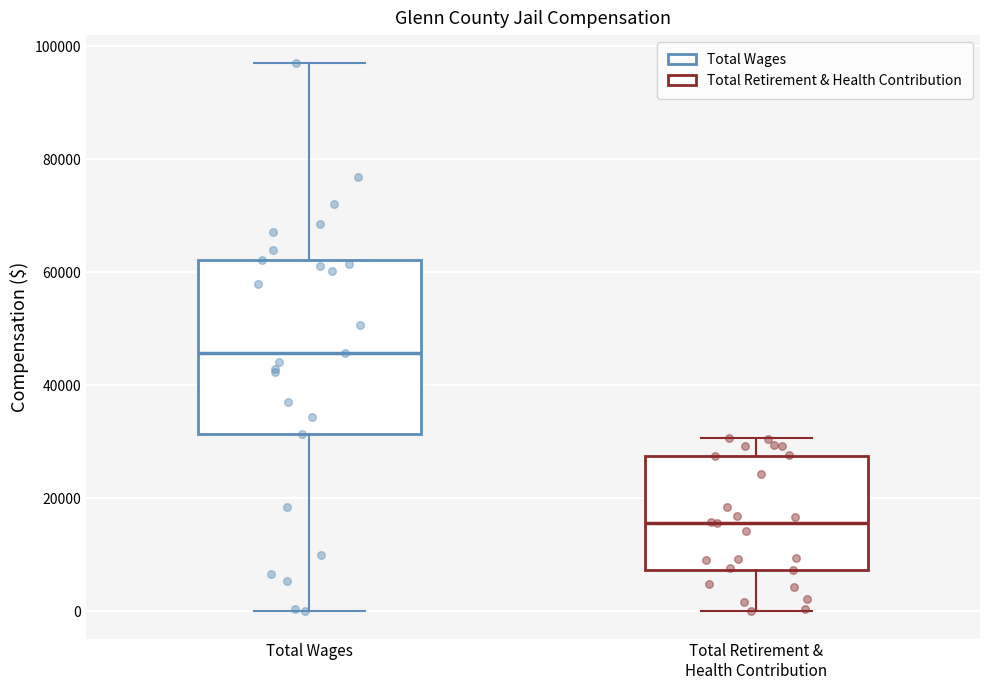

Reading left to right, read every box against the y-axis: the position of its median line, the range the box covers, and the ends of its whiskers. The values are not printed on the chart, so give them approximately, as read against the axis.

Total Wages: median 46000, box 32000 to 62000, whiskers 0 to 98000
Total Retirement & Health Contribution: median 16000, box 8000 to 28000, whiskers 0 to 30000